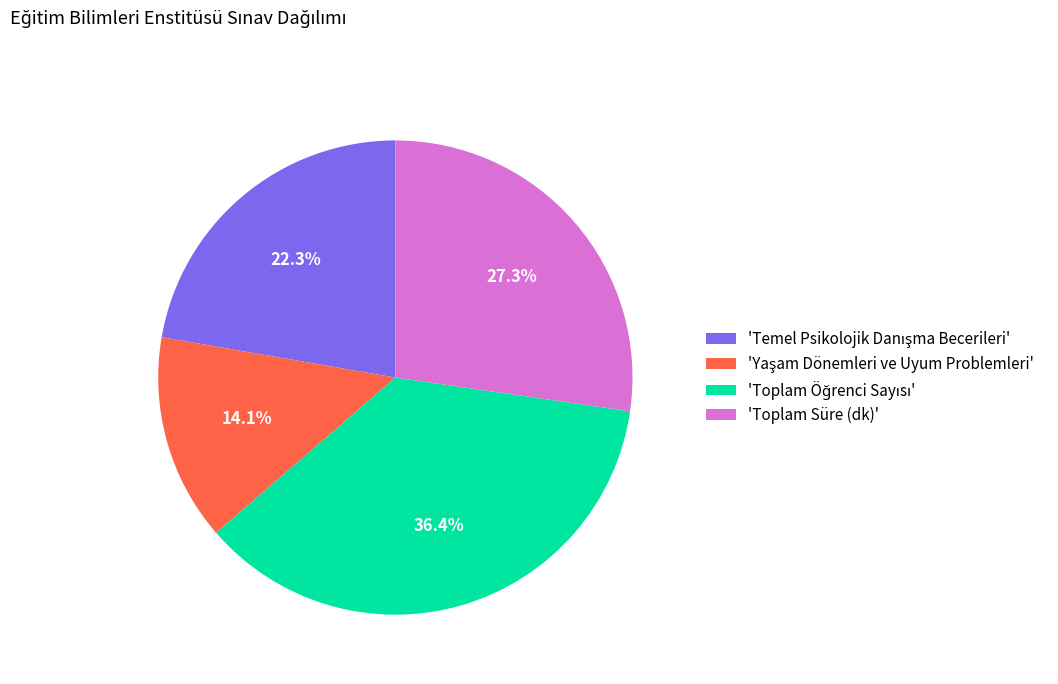

Does any single category account for the majority?

No